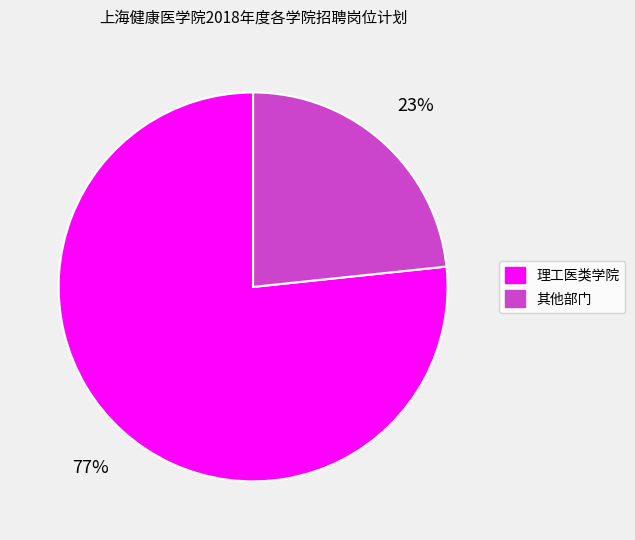

To the nearest percent, what is the average slice percentage?

50%